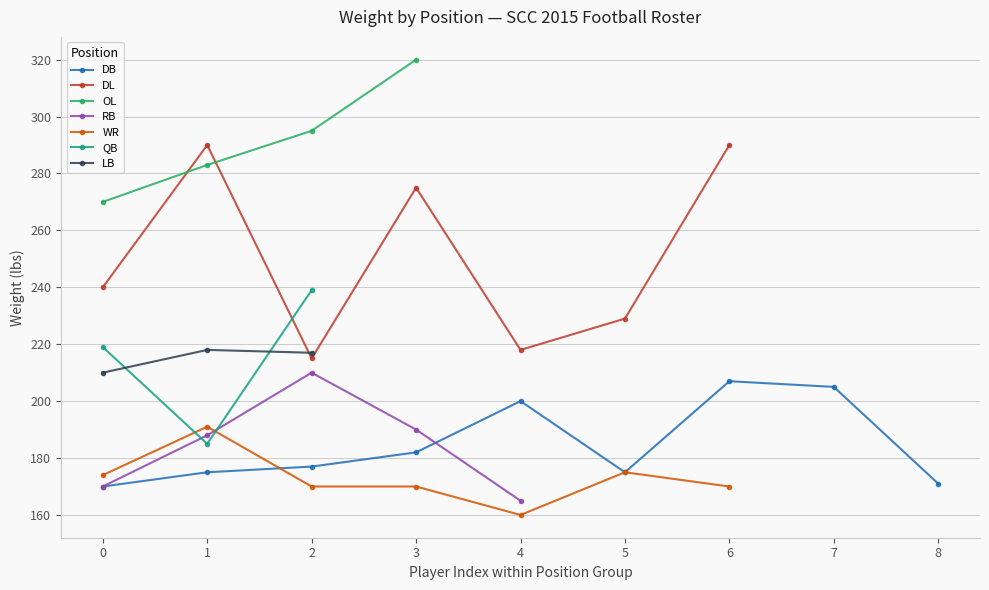

True or false: Weight and Bolivia cross at least once.

False